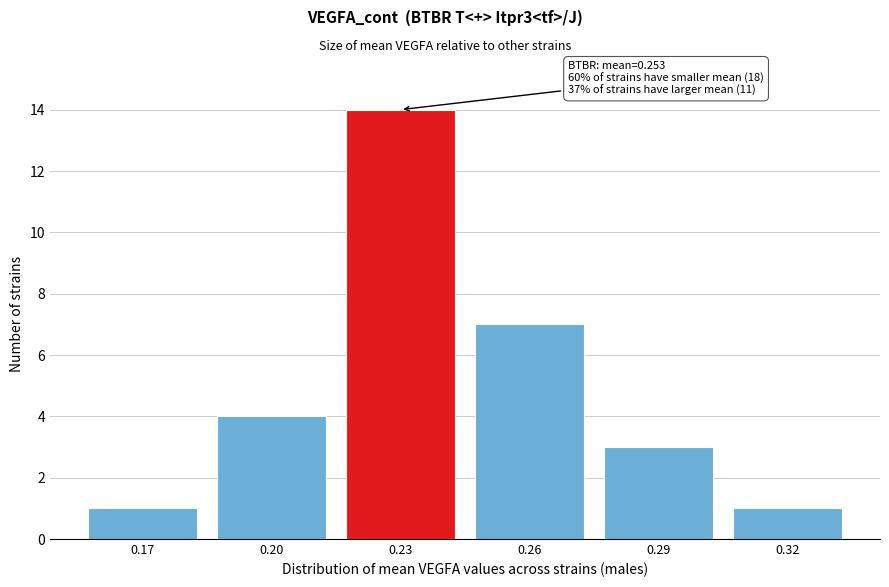

Reading right to left, list all the values displayed in this chart.

0.32=1	0.29=3	0.26=7	0.23=14	0.20=4	0.17=1